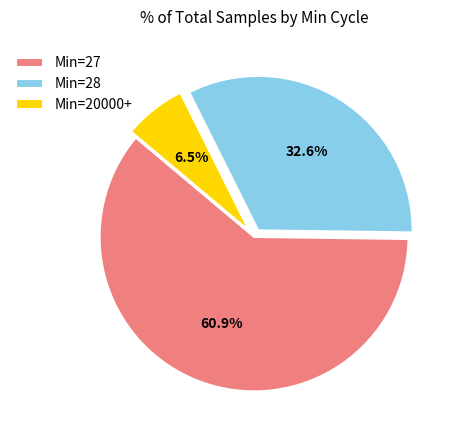

Combined, what portion of the pie is Min=28 and Min=20000+?

39.1%